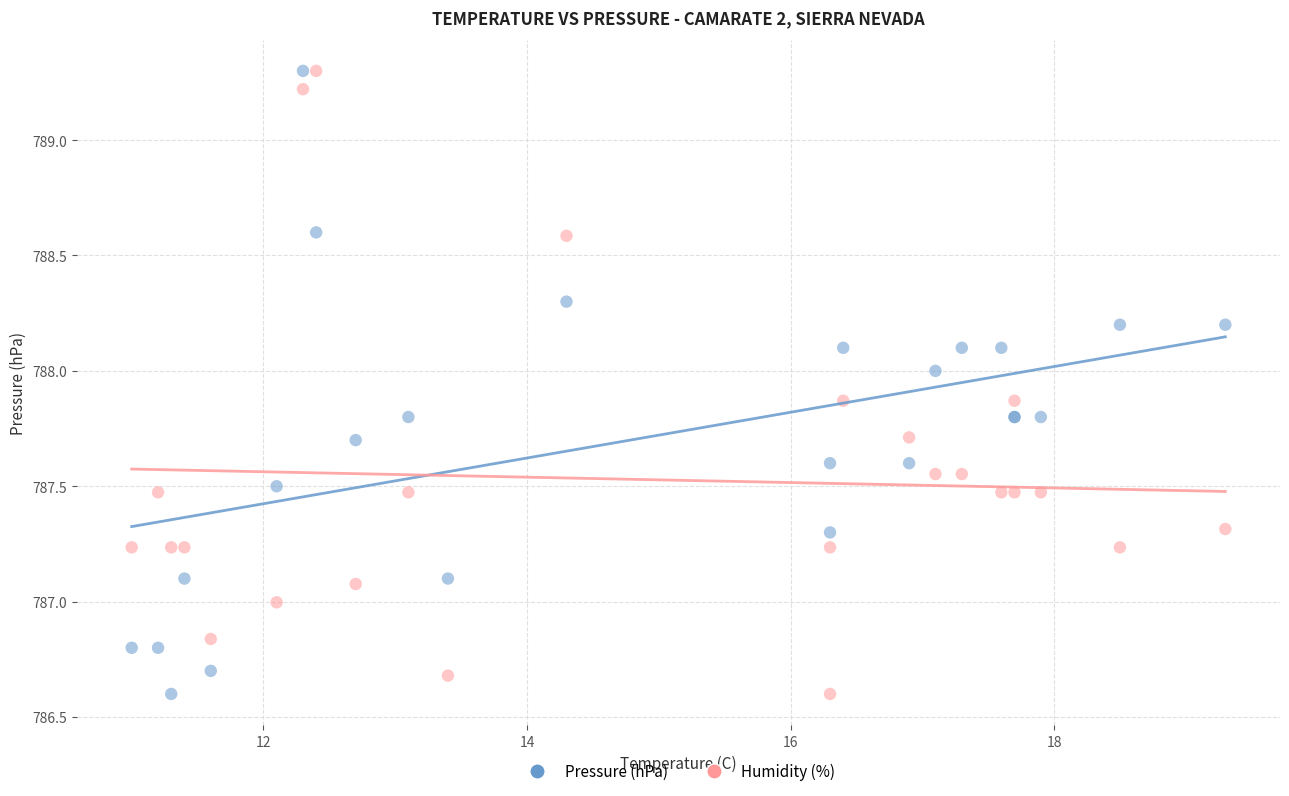

What are all the series names shown in the legend?

Pressure (hPa), Humidity (%)